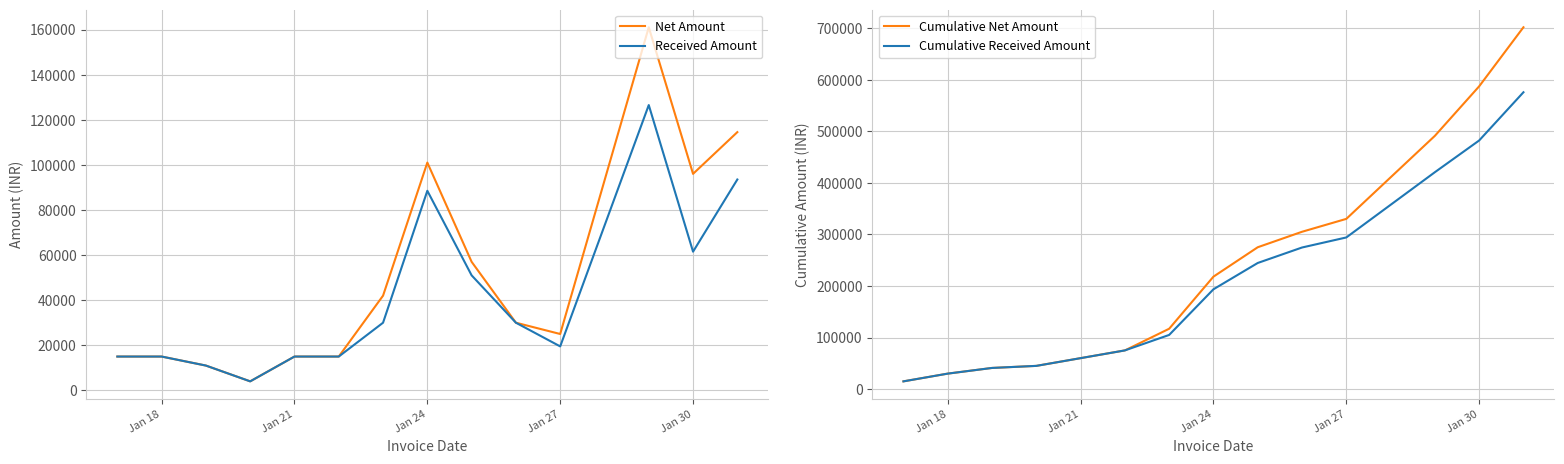

Does the chart have visible grid lines?

Yes